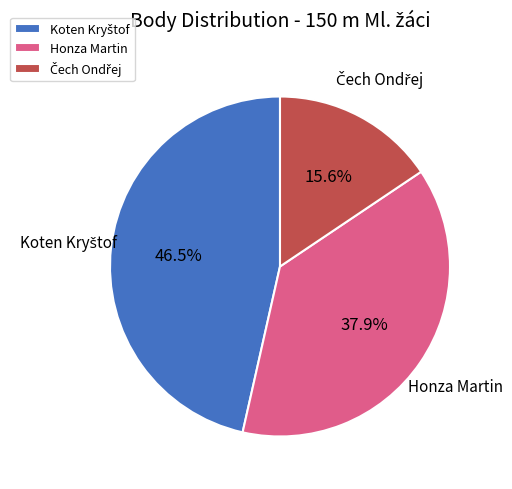

What portion of the pie excludes Honza Martin?

62.1%